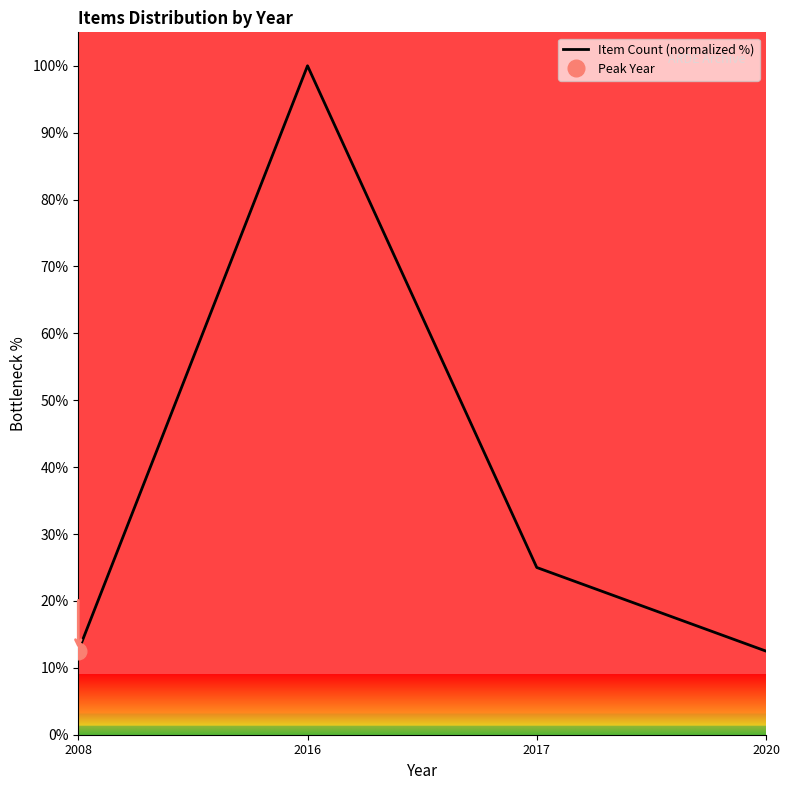

Which category has the highest value across all series?

2016